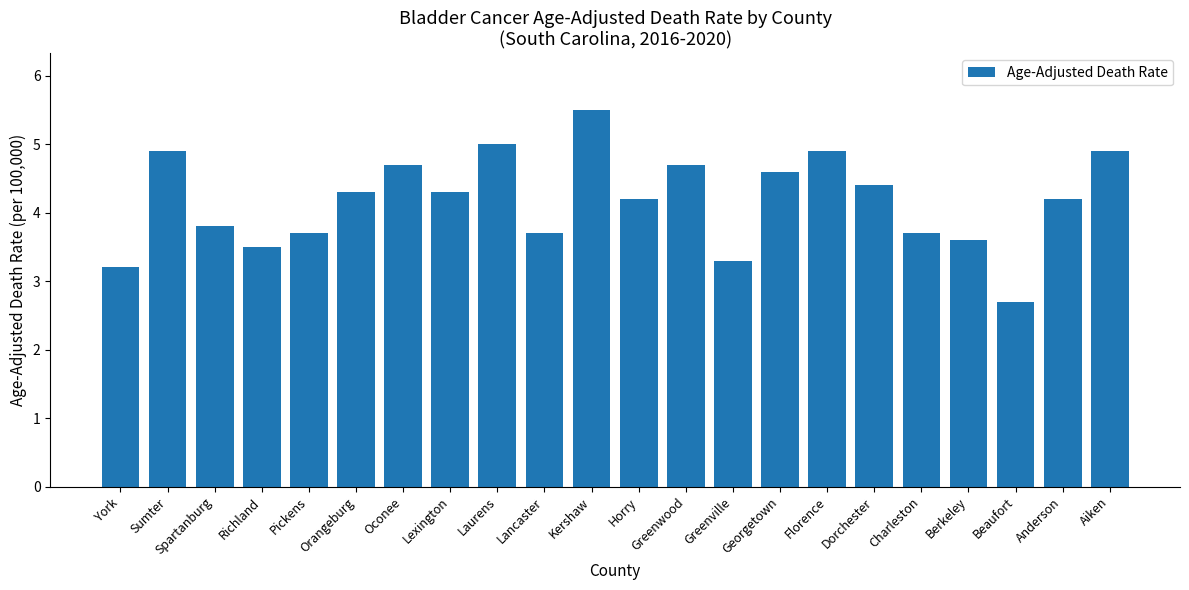

What is the value of the 4th bar from the left?

3.5